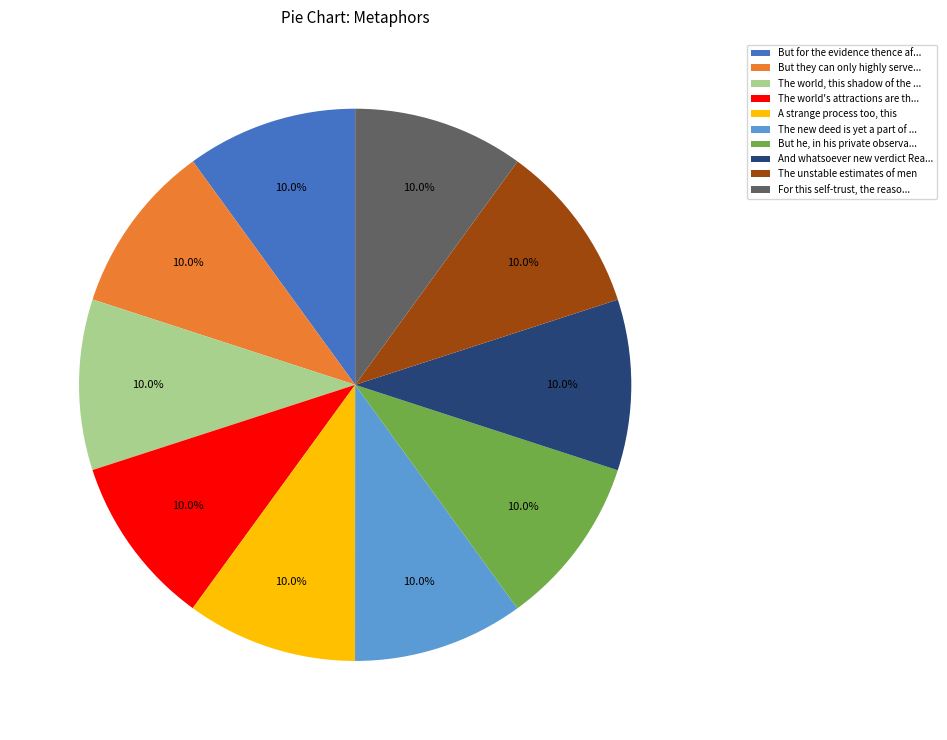

What is the ratio of the value at The new deed is yet a part of ... to the value at But he, in his private observa...?

1.0